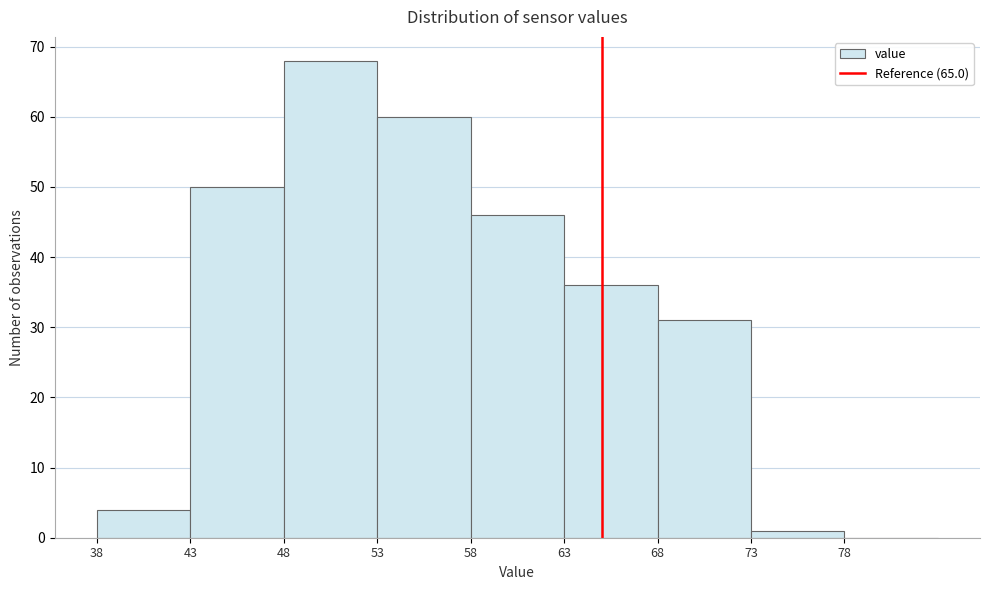

Which range on the x-axis has the tallest bar?

48 to 53